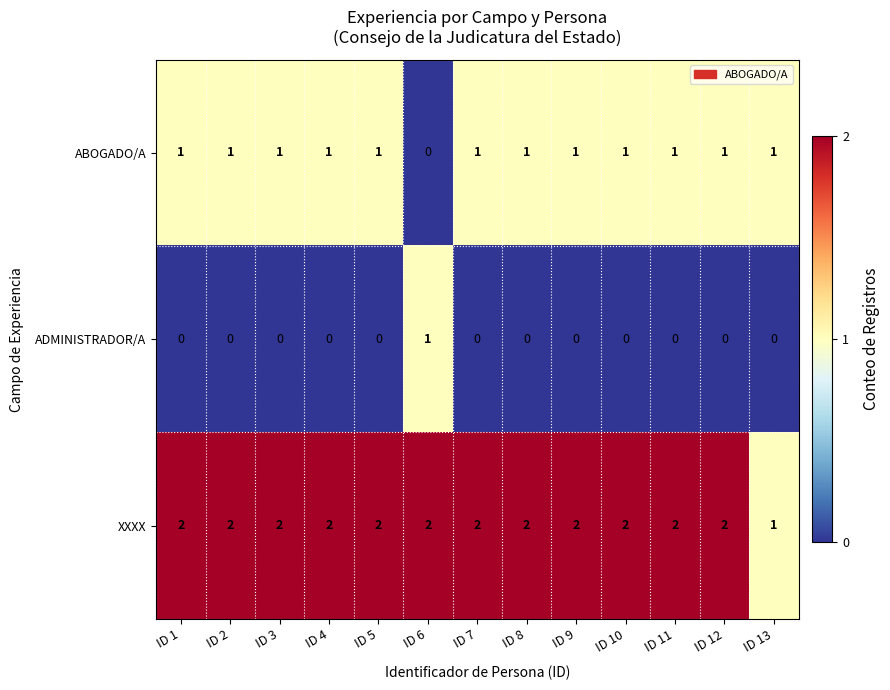

What is the difference between the highest and lowest values at ID 13?

1